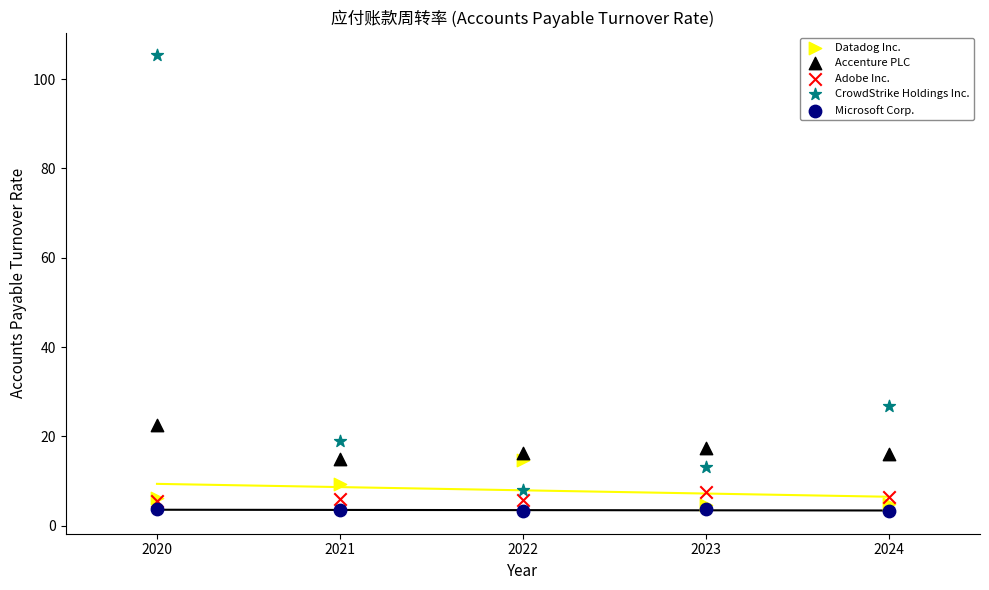

Which series reaches the maximum Y coordinate?

CrowdStrike Holdings Inc.